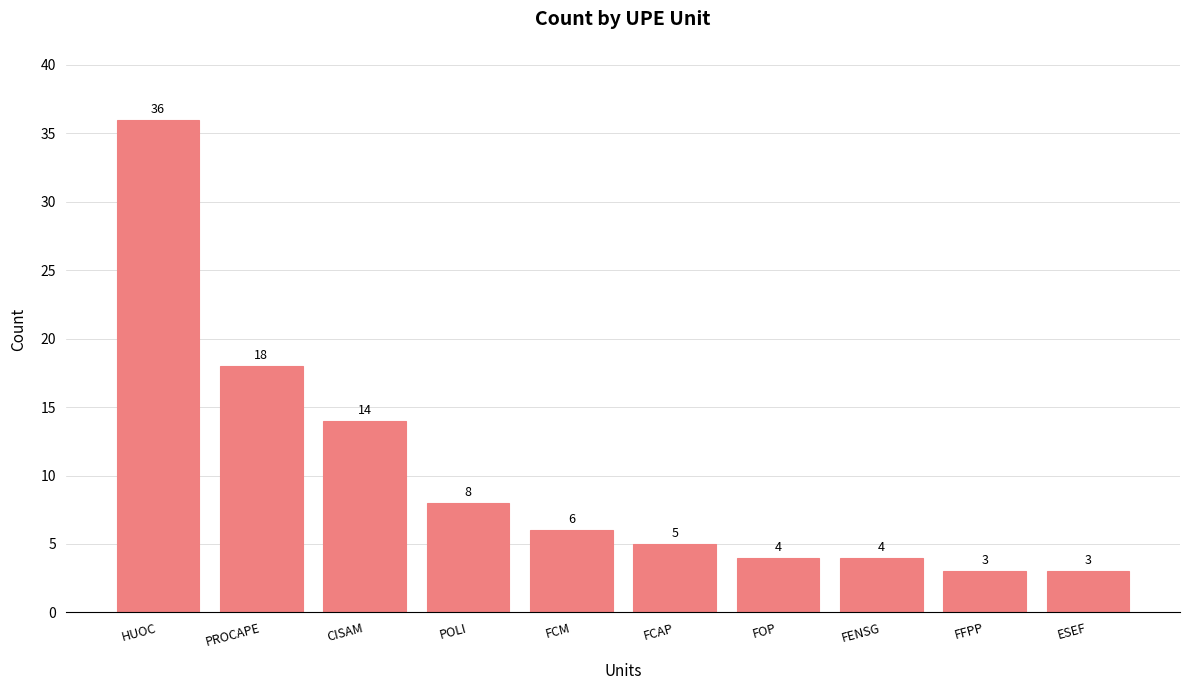

True or false: the data shows 5 at FCAP.

True